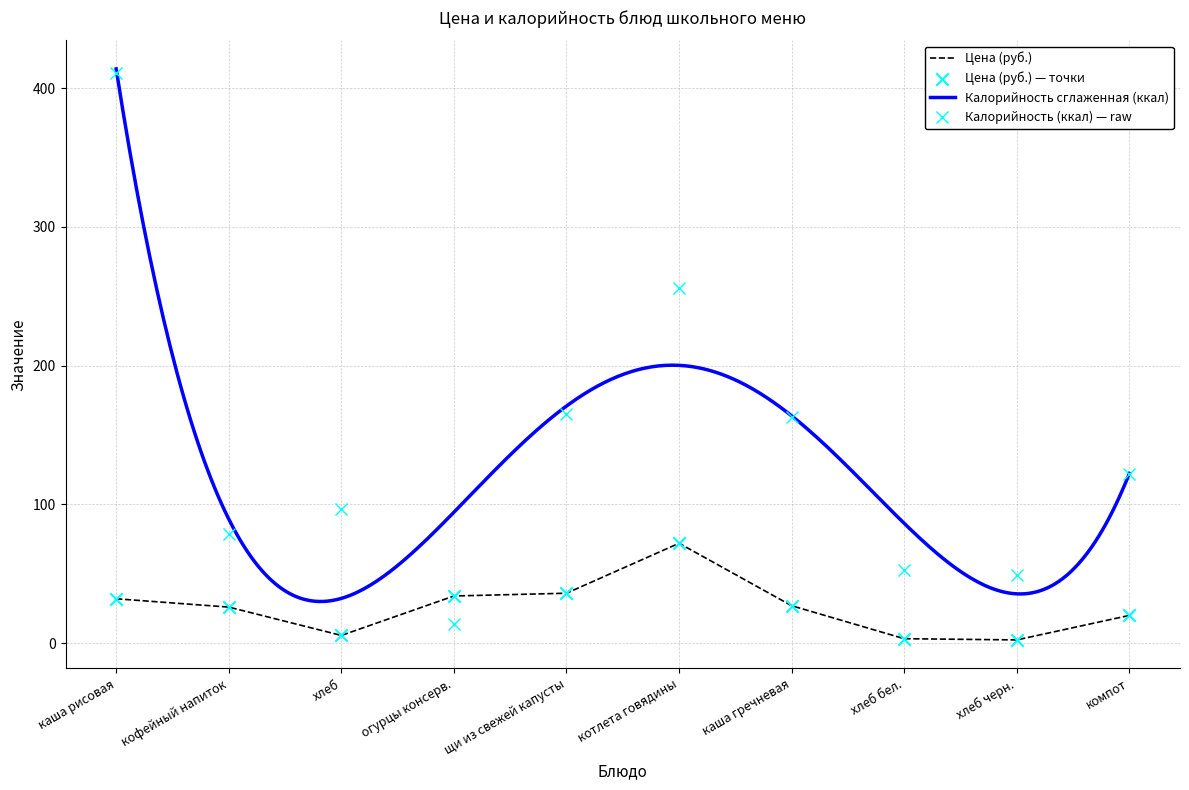

What is the total value across all series at хлеб черн.?

51.4